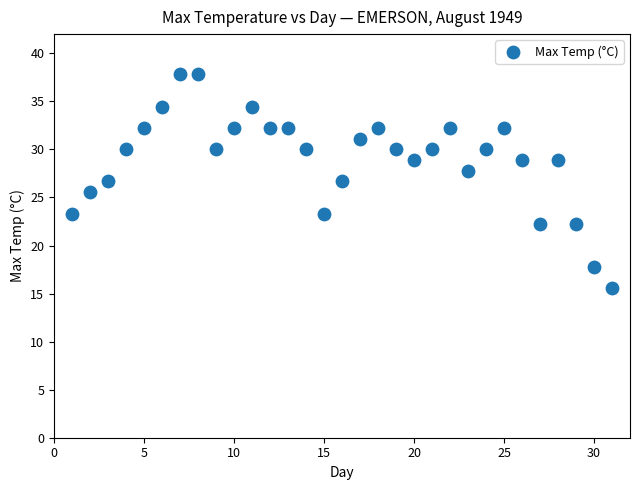

What is the range of Y values (max minus min)?

22.2